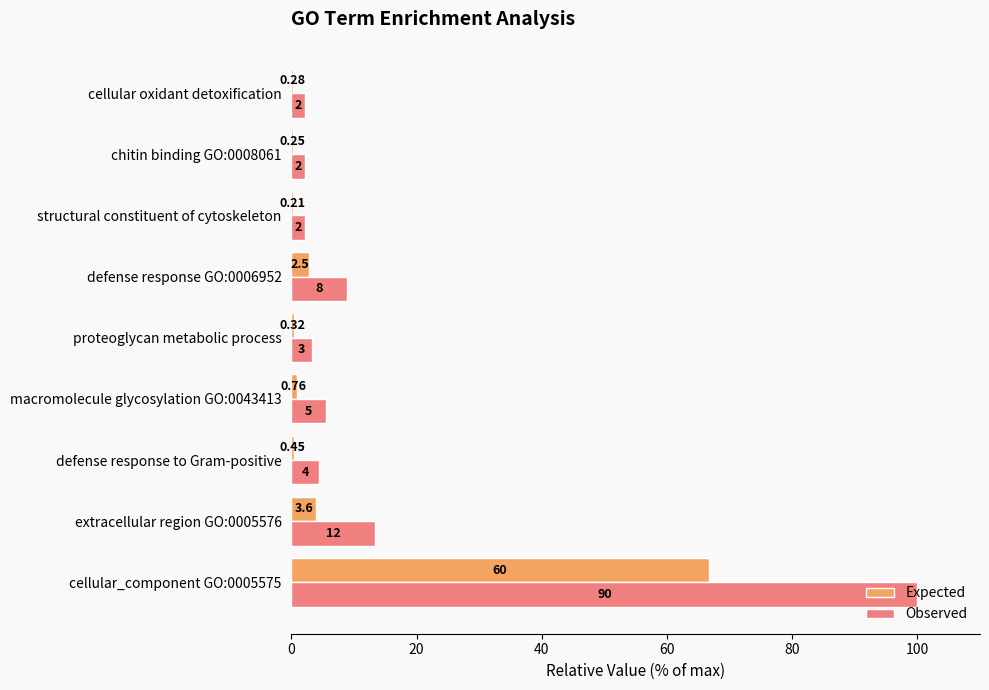

What are all the series names shown in the legend?

Expected, Observed